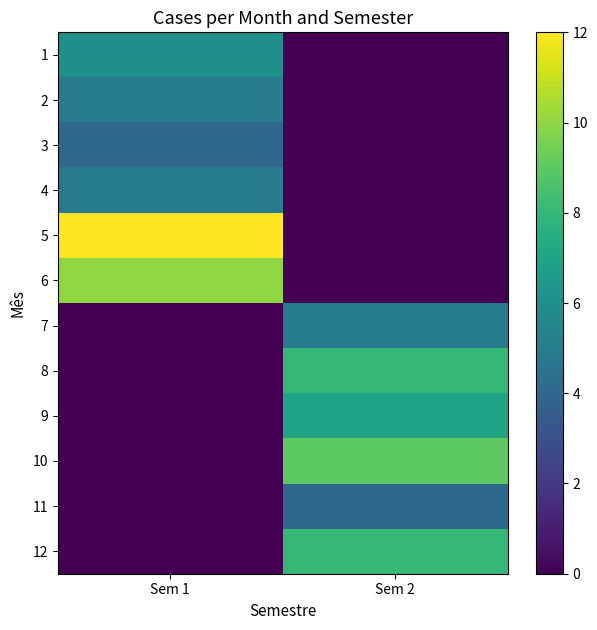

What is the total value across all series at Sem 2?

41